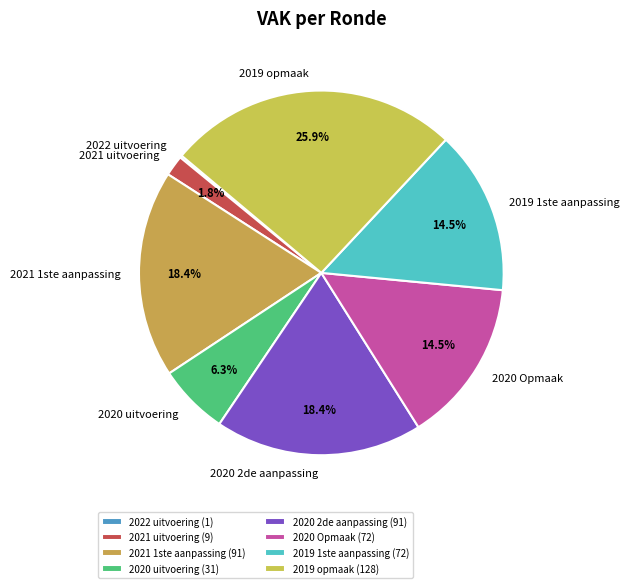

Approximately how many times larger is the value at 2020 Opmaak compared to 2020 2de aanpassing?

0.8